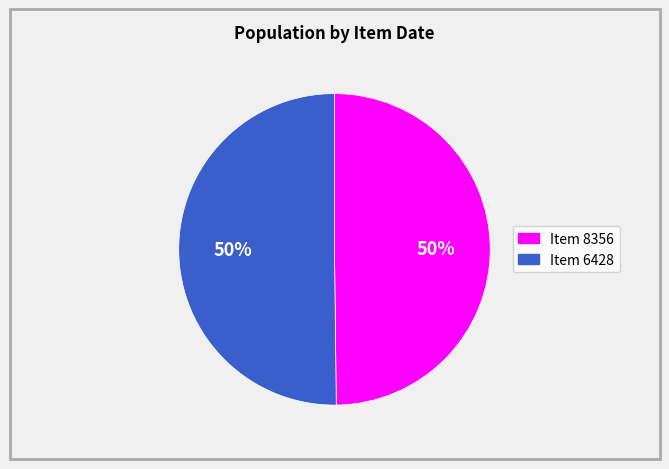

What percentage is the Item 8356 slice, to the nearest percent?

50%